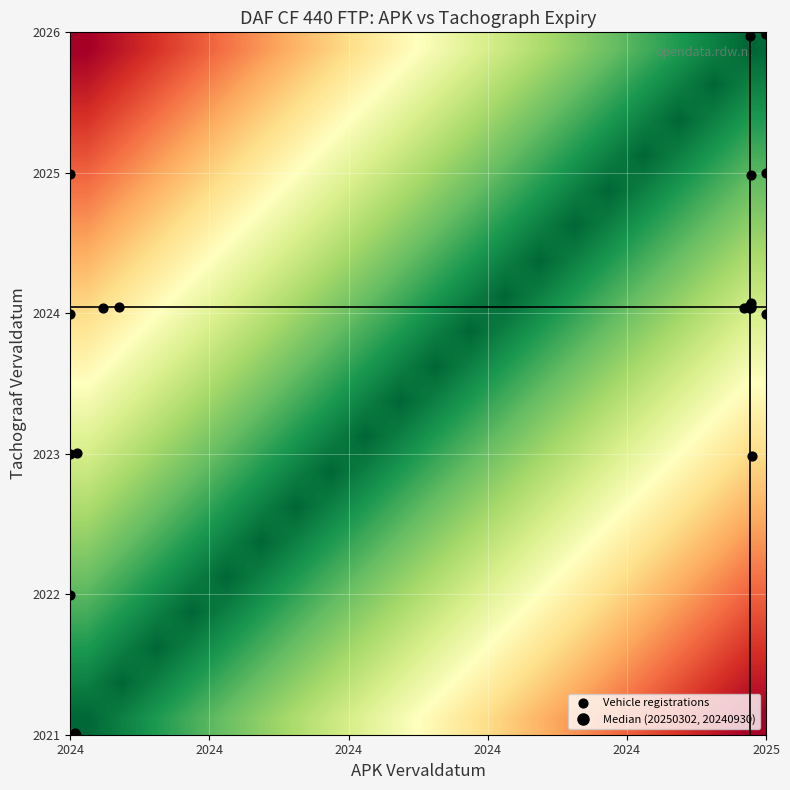

Which series has the largest total across all categories?

Vehicle registrations